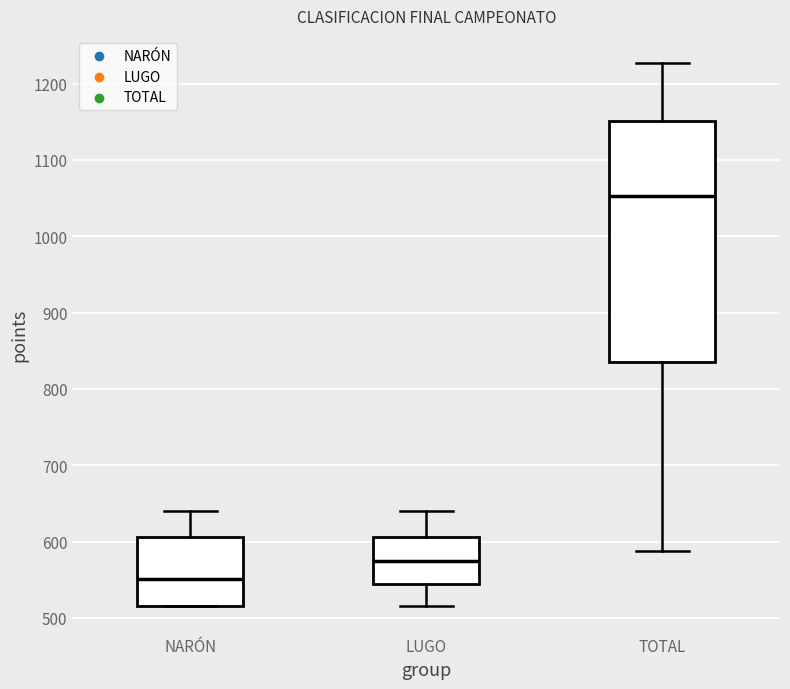

Reading left to right, read every box against the y-axis: the position of its median line, the range the box covers, and the ends of its whiskers. The values are not printed on the chart, so give them approximately, as read against the axis.

NARÓN: median 550, box 520 to 610, whiskers 520 to 640
LUGO: median 570, box 540 to 610, whiskers 520 to 640
TOTAL: median 1050, box 840 to 1150, whiskers 590 to 1230